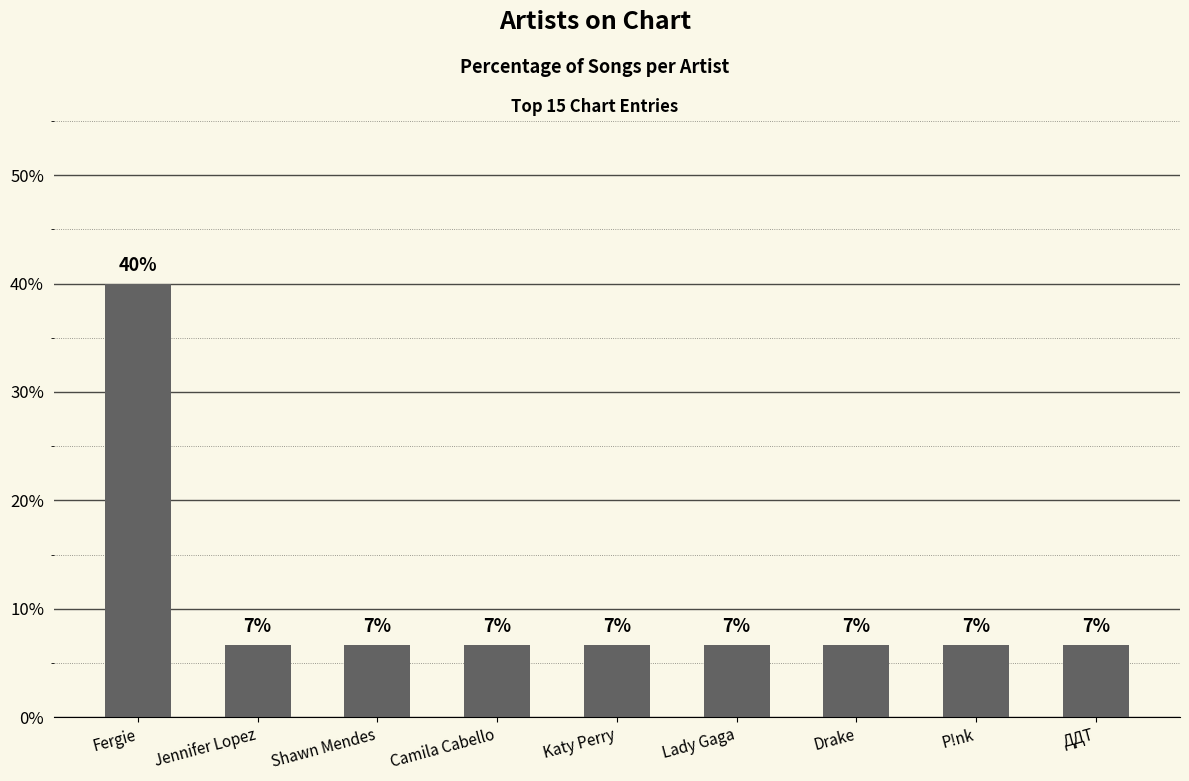

At which label is the value closest to 23?

Jennifer Lopez